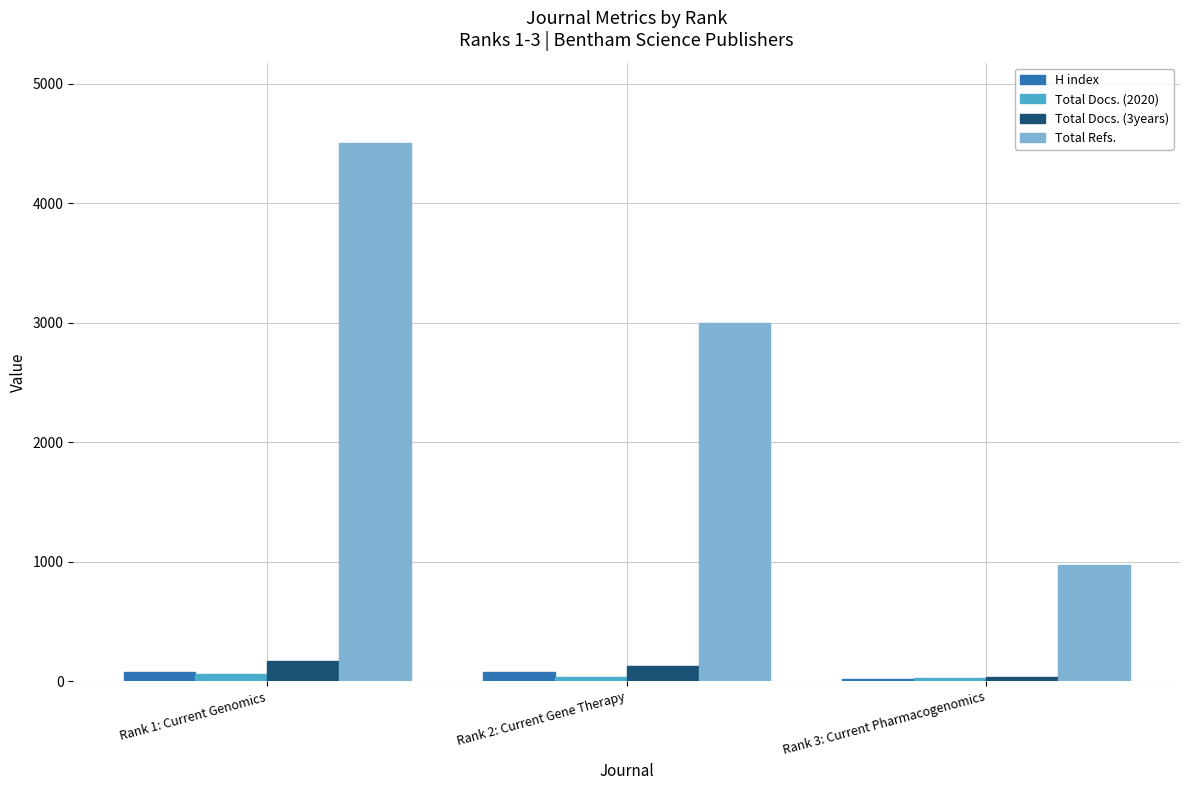

How many data points in H index are less than 77?

1